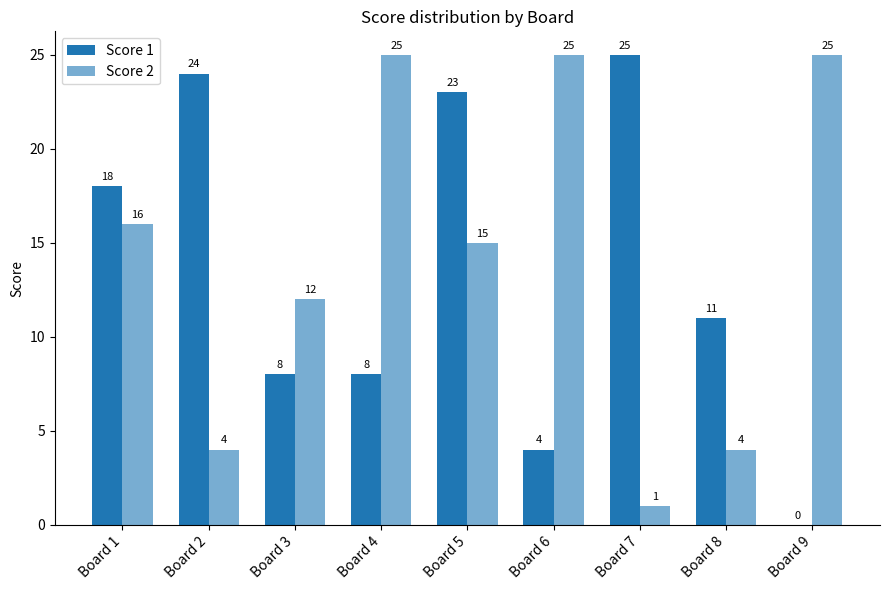

Reading left to right, what are all the values shown in this chart?

Score 1: 18	24	8	8	23	4	25	11	0
Score 2: 16	4	12	25	15	25	1	4	25